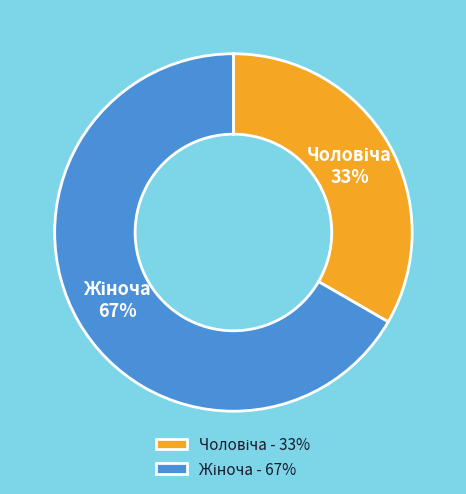

Does any single category account for the majority?

Yes